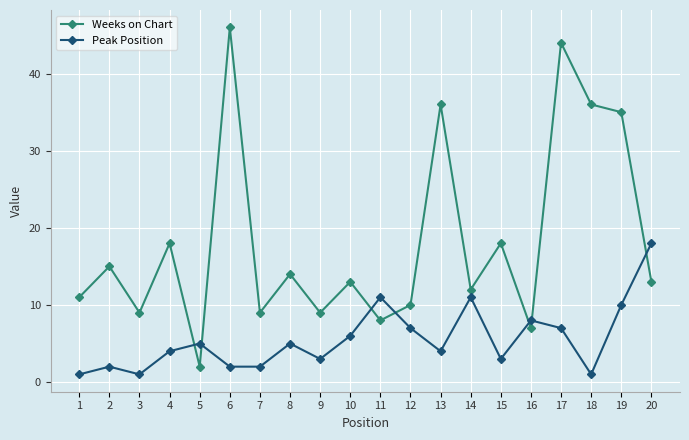

Which series changed the most between 4 and 15?

Peak Position